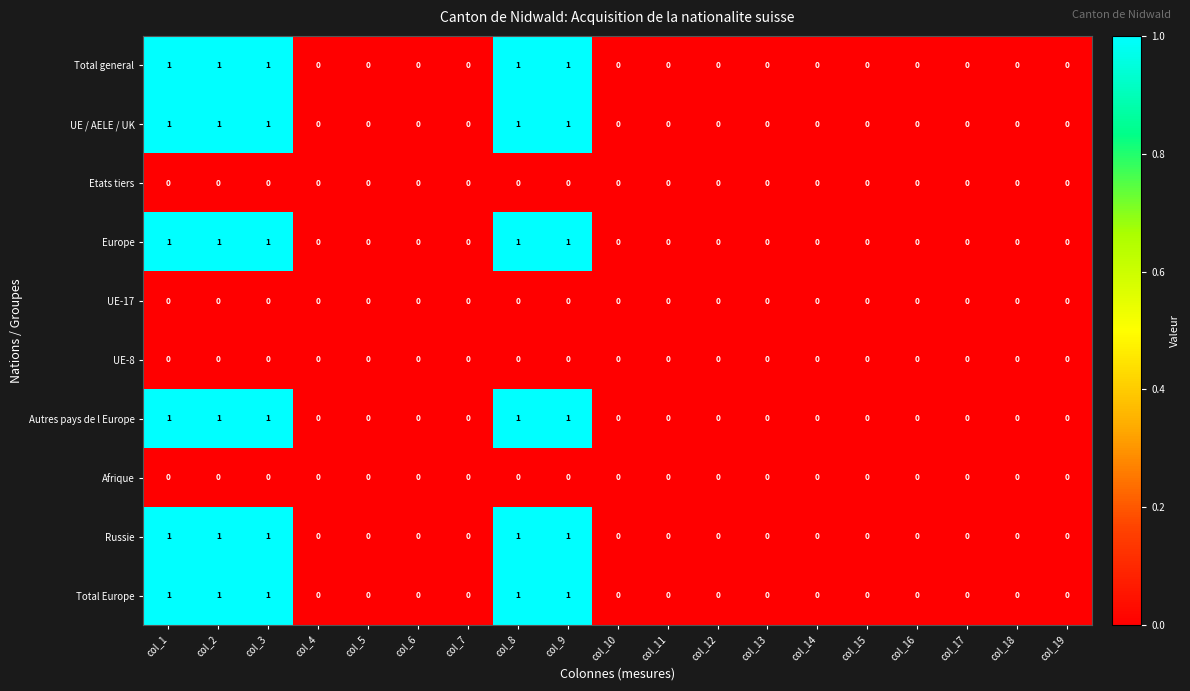

Is it true that UE / AELE / UK equals 1 at col_4?

False